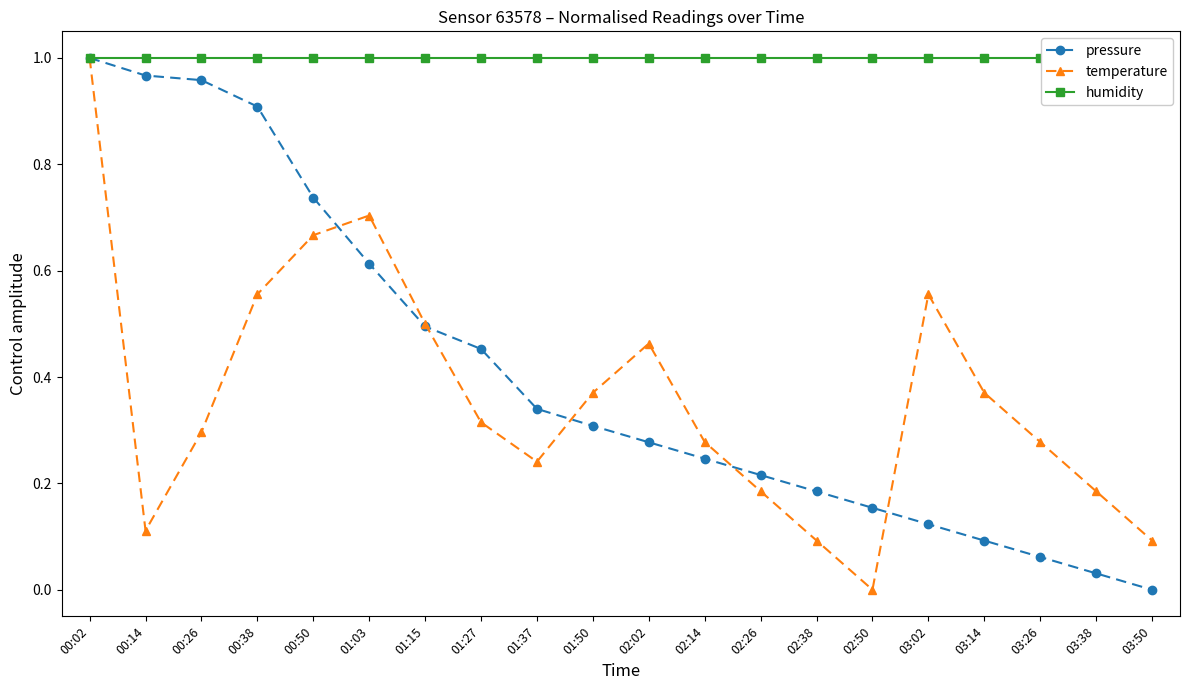

List the labels in order of pressure value, smallest first.

03:50, 03:38, 03:26, 03:14, 03:02, 02:50, 02:38, 02:26, 02:14, 02:02, 01:50, 01:37, 01:27, 01:15, 01:03, 00:50, 00:38, 00:26, 00:14, 00:02